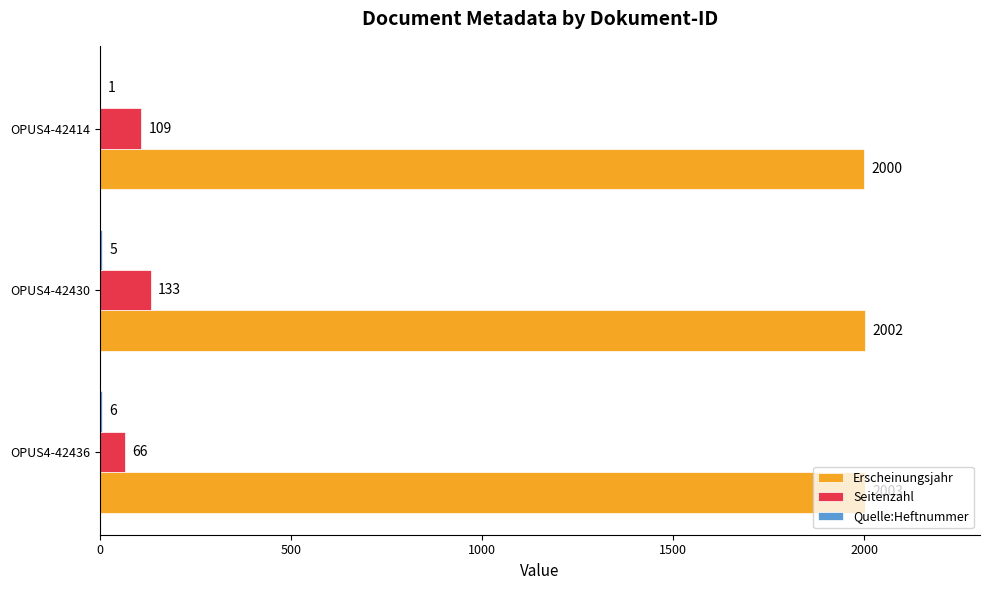

Where is Seitenzahl nearest to the value 99?

OPUS4-42414